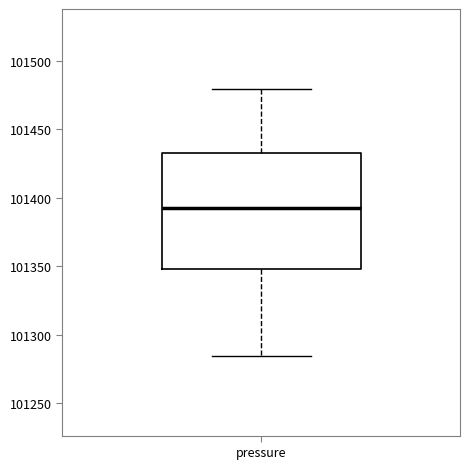

Transcribe this box plot: give where the median line is, the range the box spans, and where the two whiskers end, as read against the y-axis. The values are not printed on the chart, so give them approximately, as read against the axis.

median 101390, box 101350 to 101435, whiskers 101285 to 101480